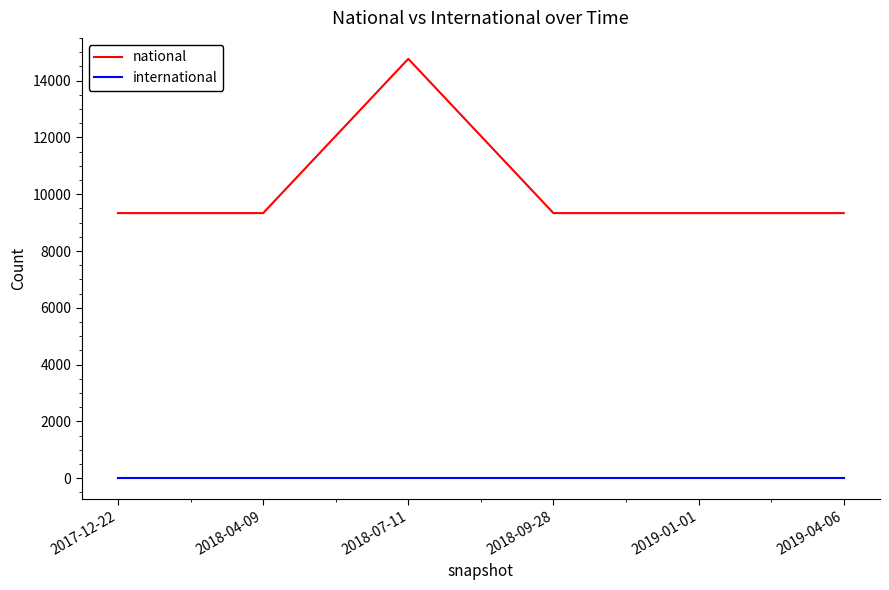

Rank the series by their average value, from lowest to highest.

international, national